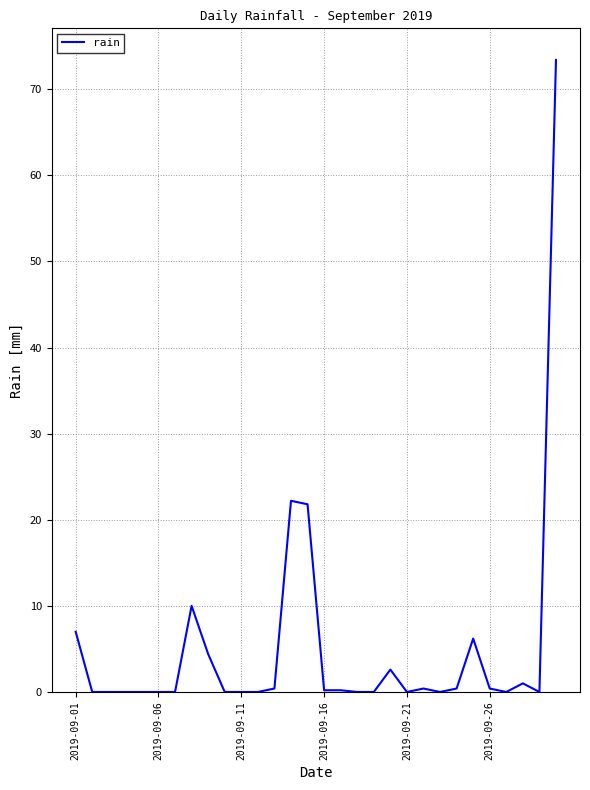

Is this an area chart (filled region under the line)?

No